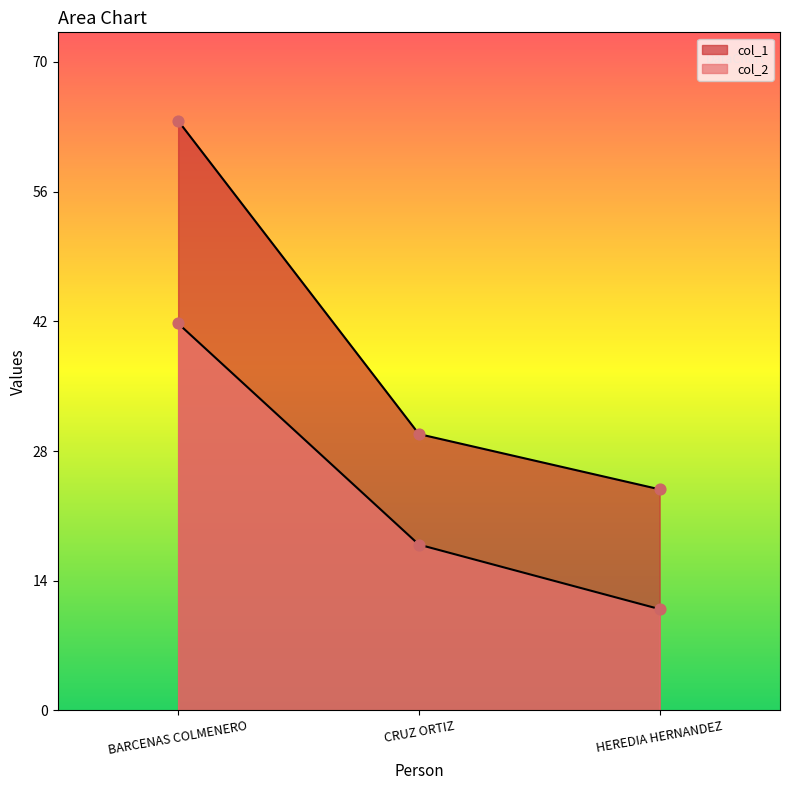

Which series reaches the minimum Y coordinate?

col_2